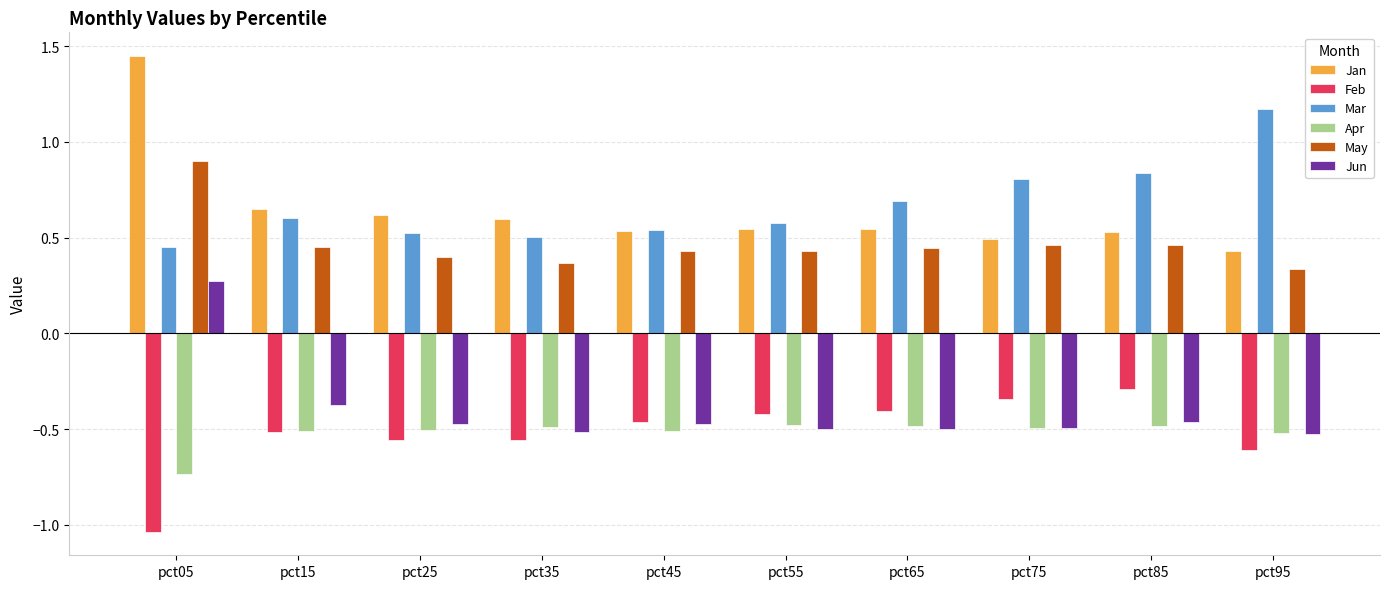

What are all the series names shown in the legend?

Jan, Feb, Mar, Apr, May, Jun